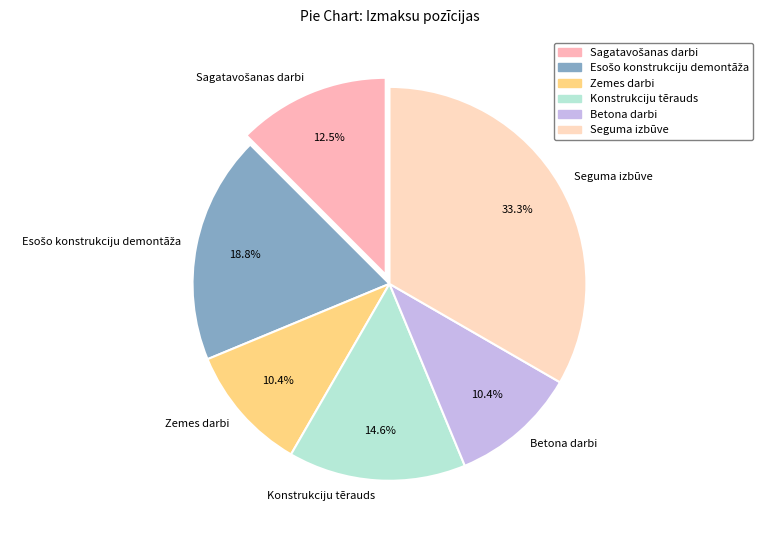

What percentage is the Zemes darbi slice, to the nearest percent?

10%